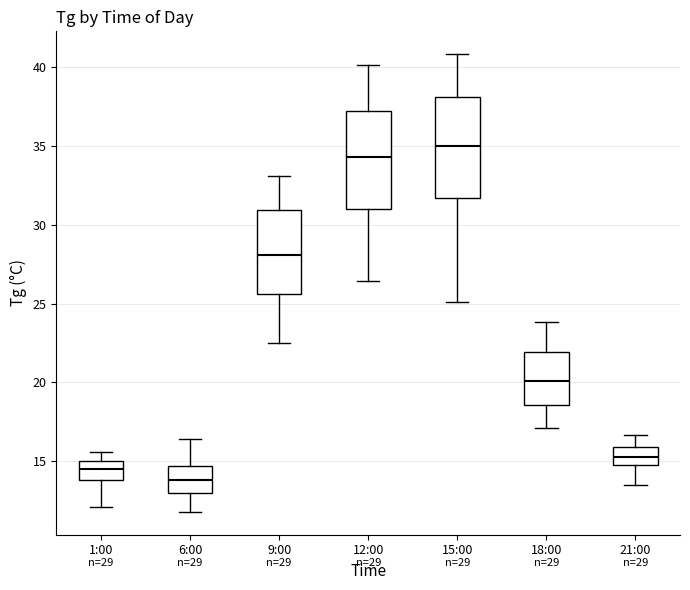

Which box's median line is the lowest?

6:00